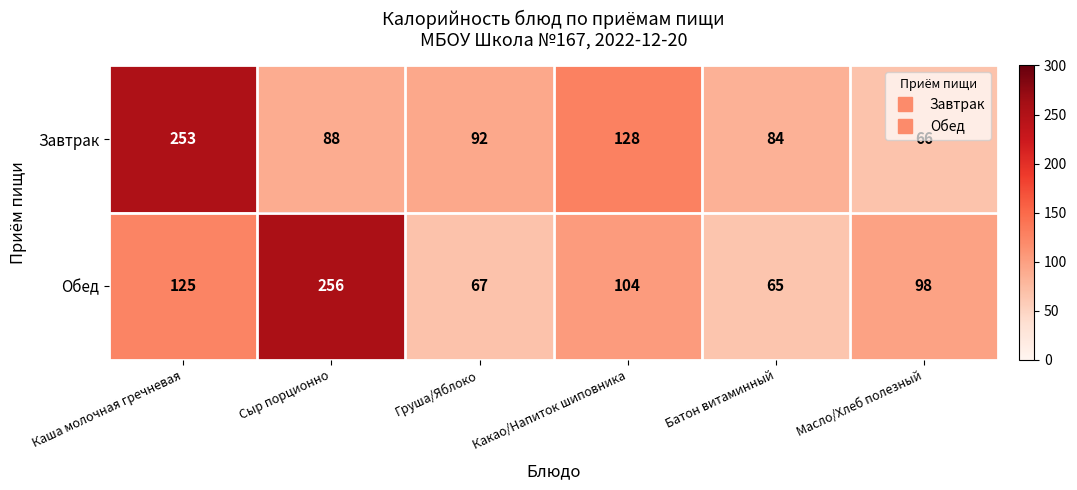

At which category is the sum across all series the highest?

Каша молочная гречневая